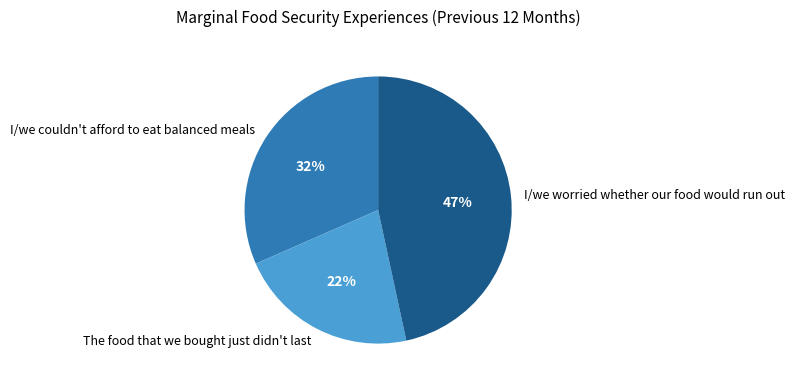

What percentage is the I/we couldn't afford to eat balanced meals slice, to the nearest percent?

32%